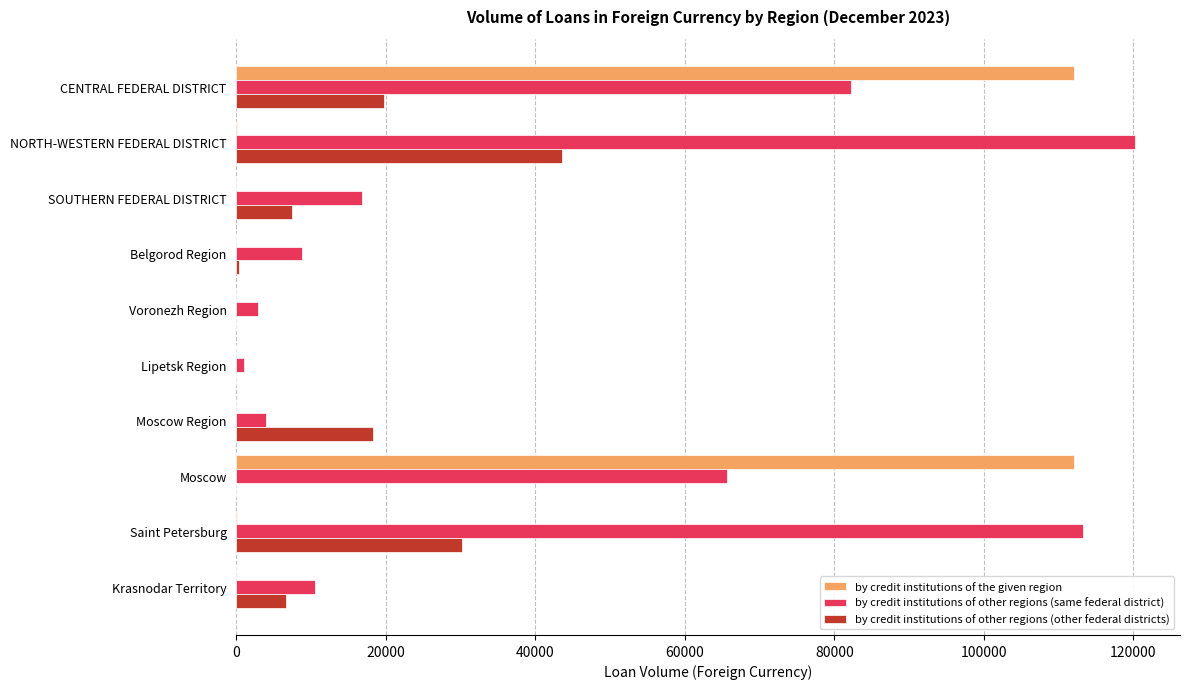

What is the sum of all by credit institutions of other regions (same federal district) values?

425144